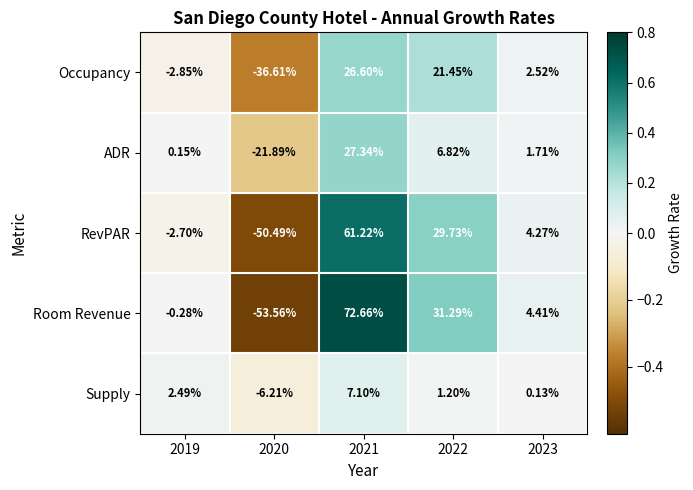

Which series has the largest range (max minus min)?

Room Revenue